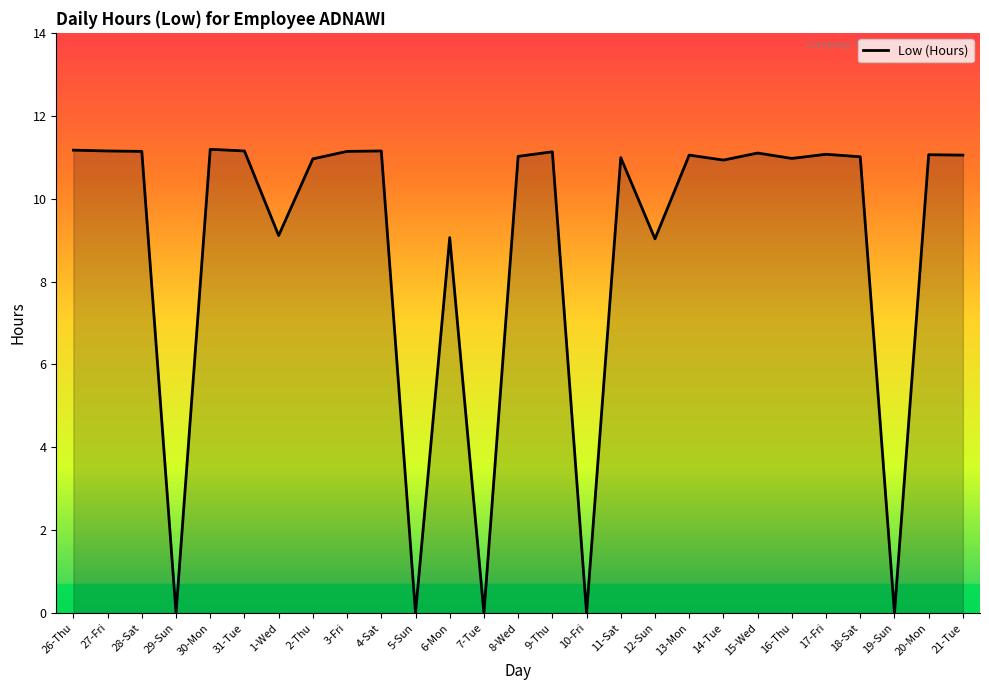

What is the difference between the maximum and minimum values?

11.2